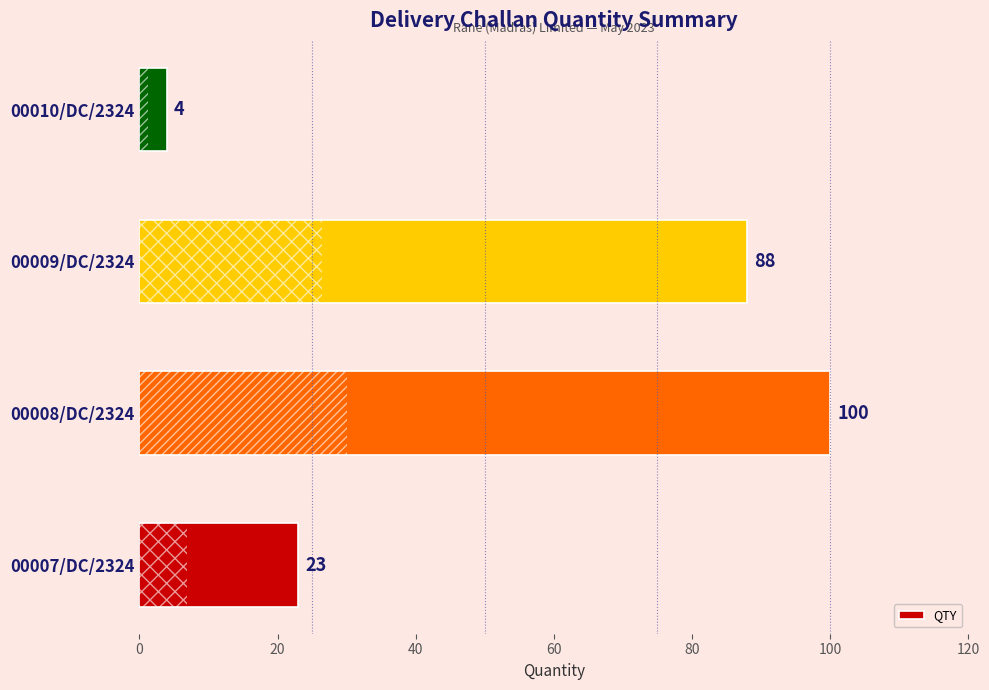

What is the approximate value at 00007/DC/2324?

23